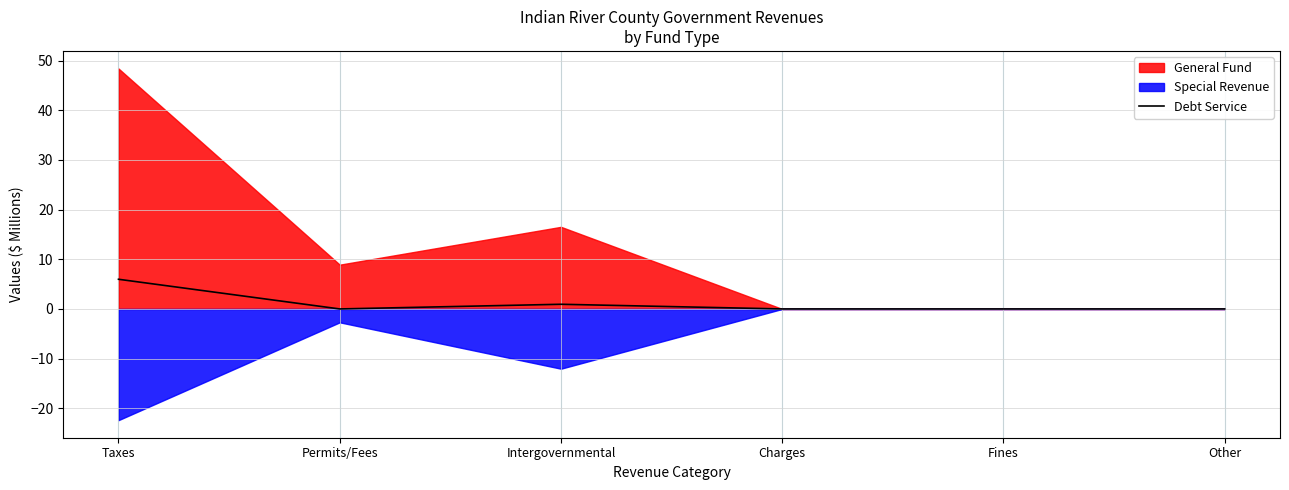

The value at Other is -3.0. True or false?

False